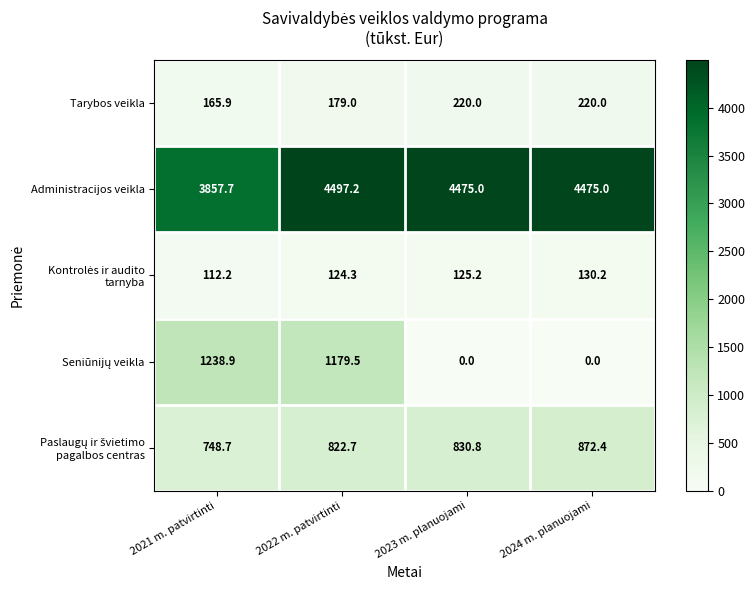

What is the sum of the Tarybos veikla values at 2023 m. planuojami and 2024 m. planuojami?

440.0